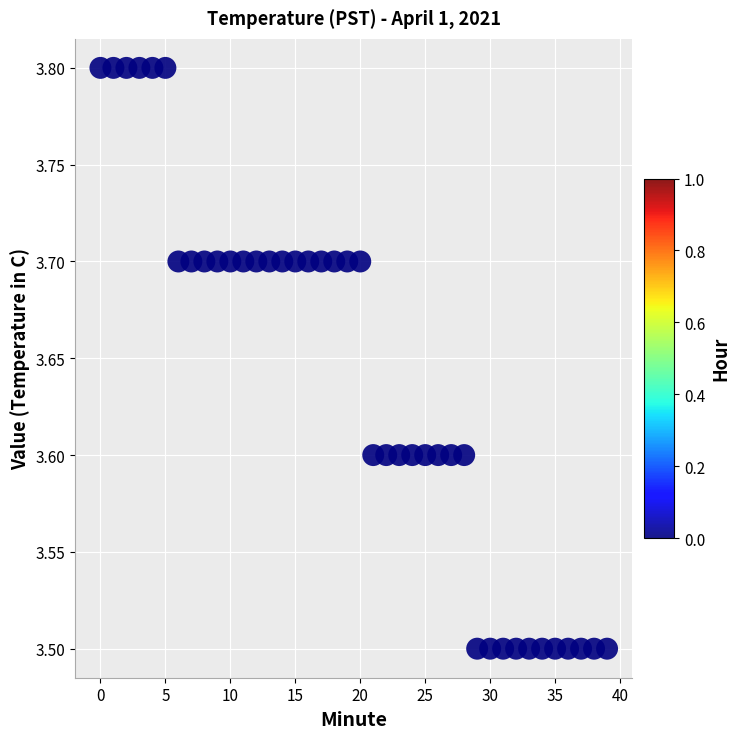

What is the range of Y values (max minus min)?

0.3